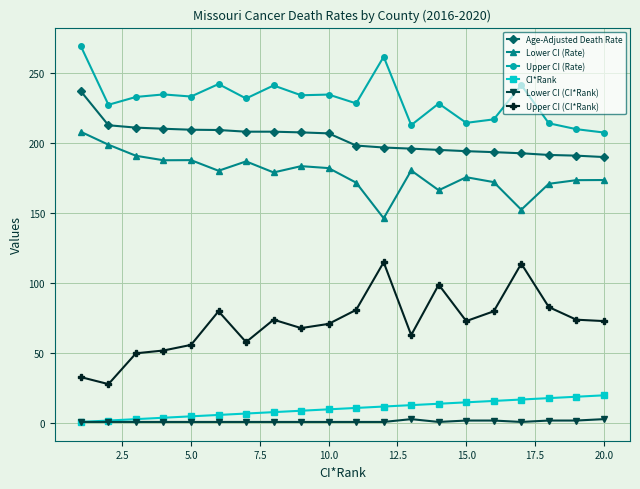

True or false: Lower CI (Rate) and Age-Adjusted Death Rate cross at least once.

False